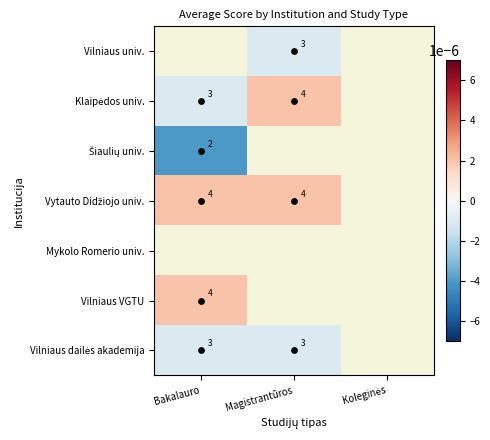

Which category has the lowest value in the Šiaulių univ. series?

Bakalauro